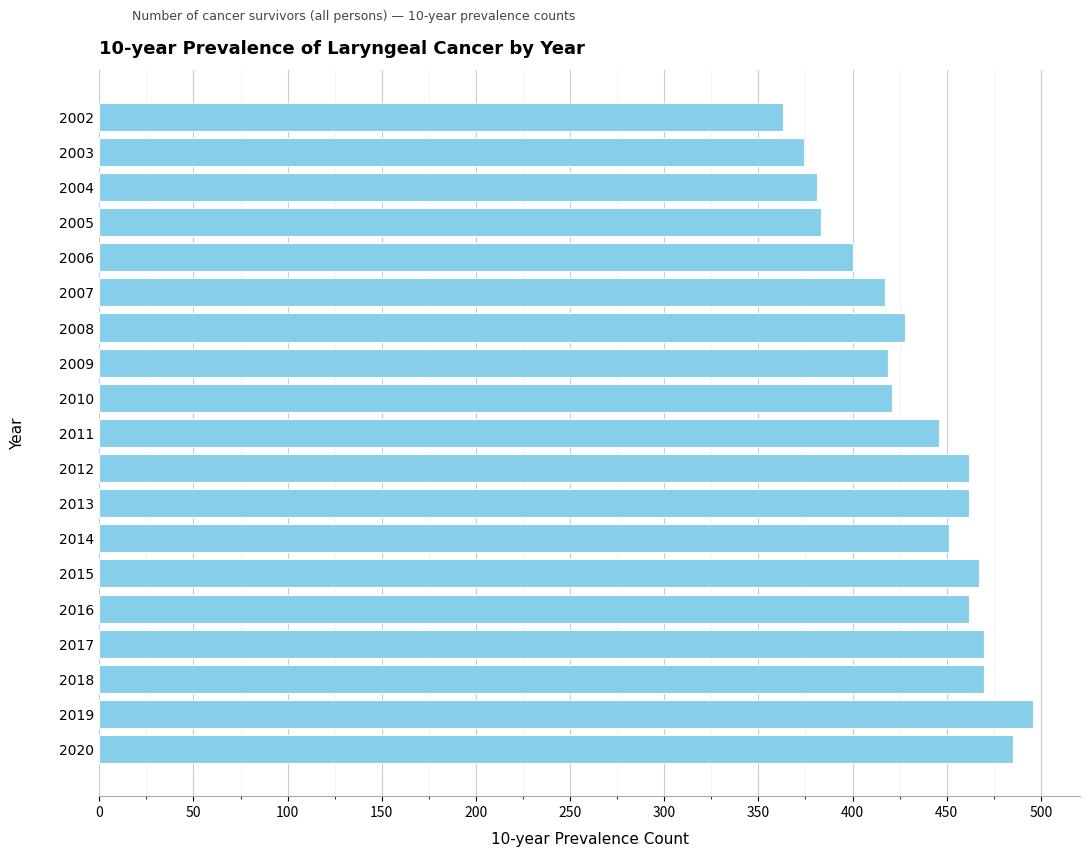

What value does the data have at 2010, to the nearest 5?

420